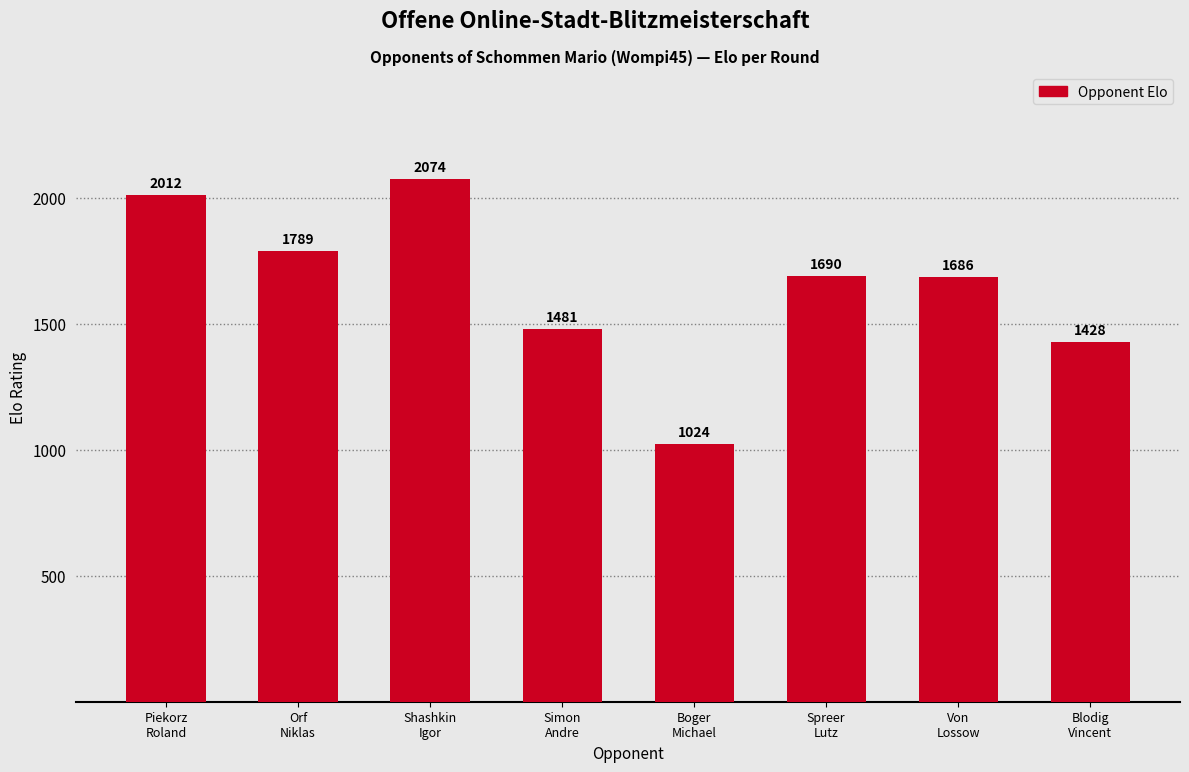

What is the greatest value displayed?

2074